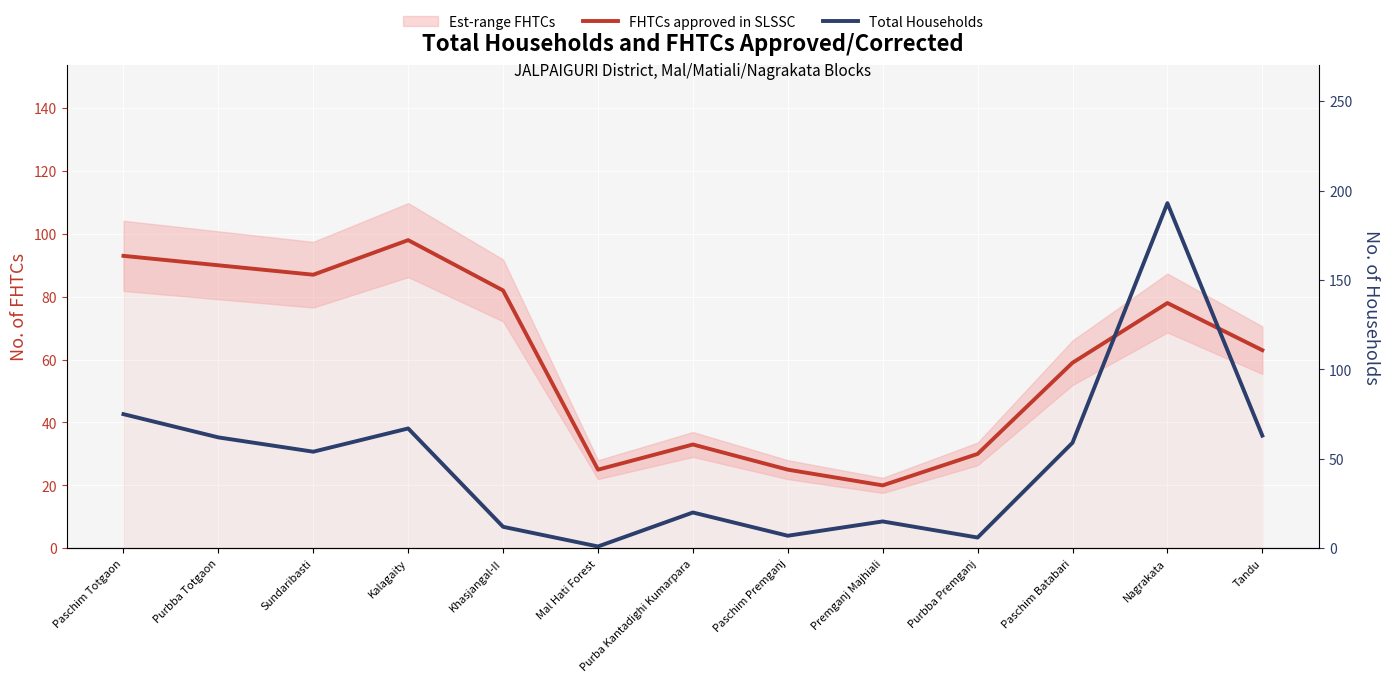

How many lines are shown in the chart?

2